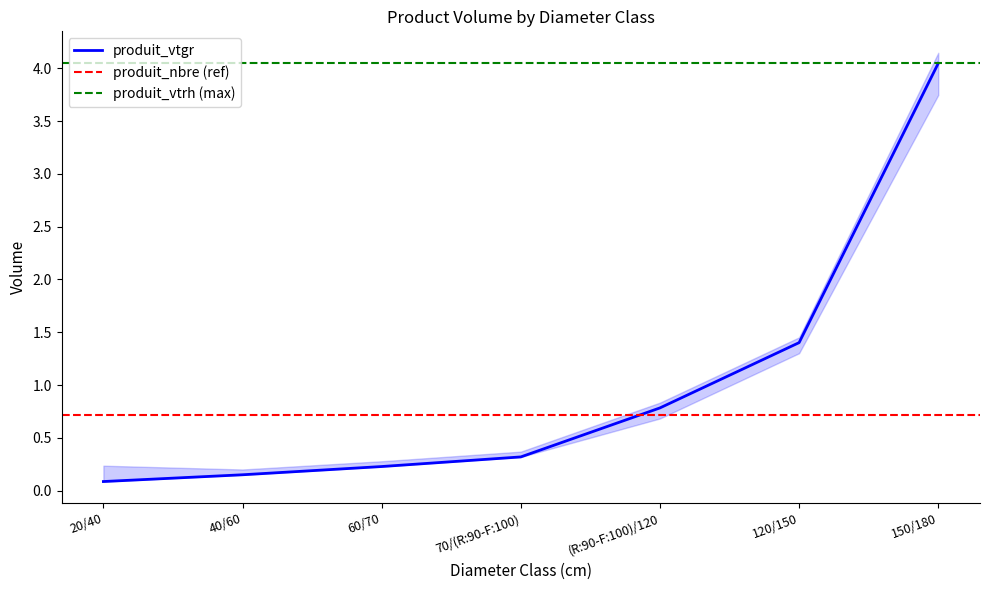

True or false: produit_vtrh and produit_nbre intersect in this chart.

False